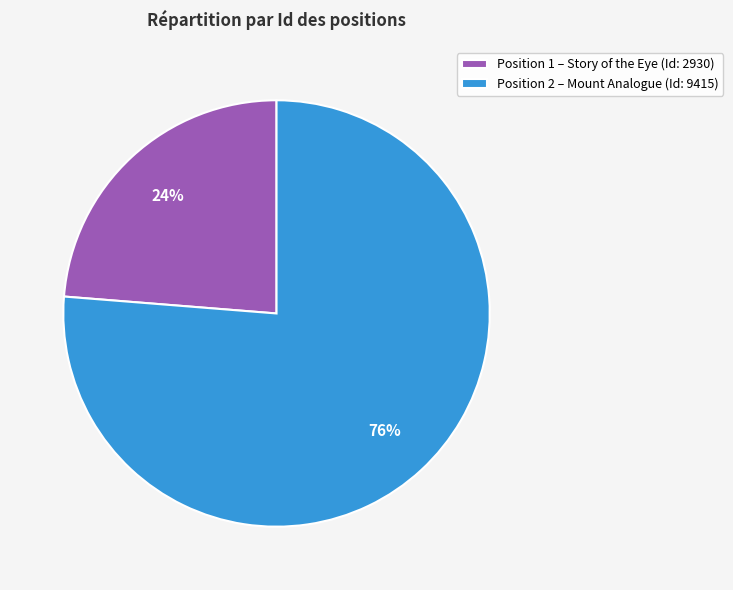

Which slice is the largest?

Position 2 – Mount Analogue (Id: 9415)